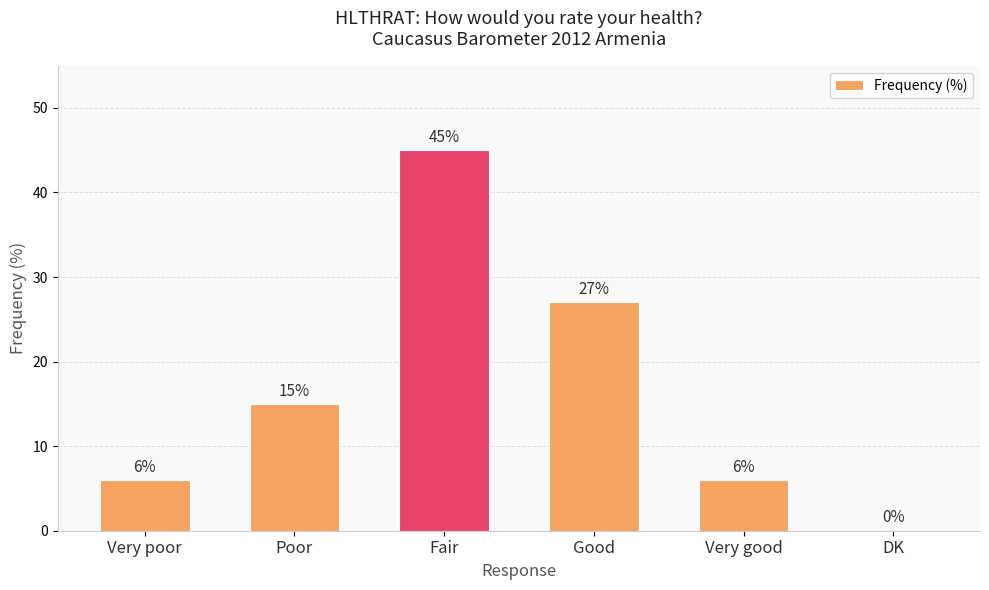

Which category has the highest value across all series?

Fair